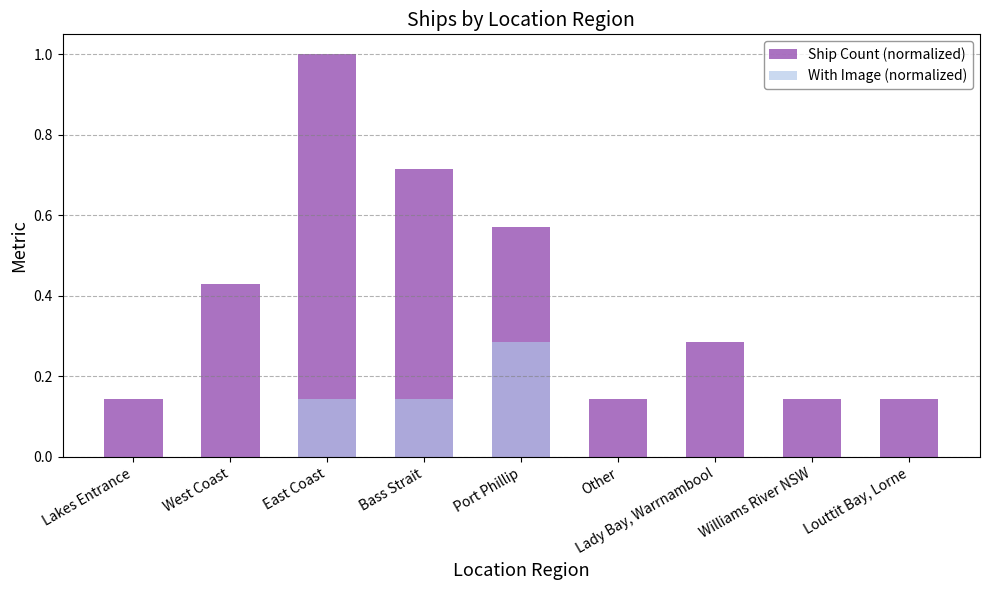

Does the chart contain any negative values?

No